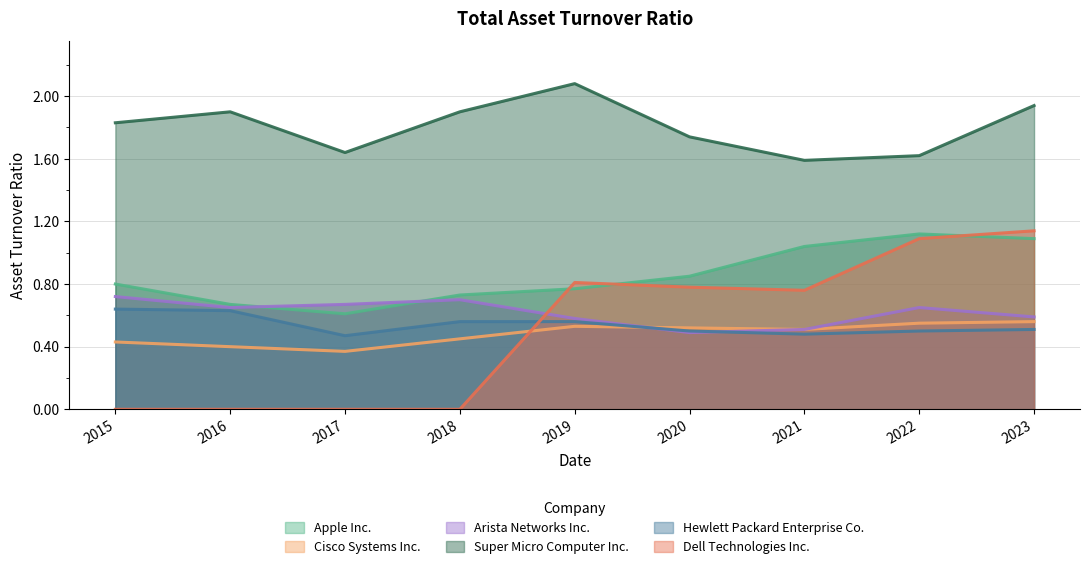

True or false: Apple Inc. and Super Micro Computer Inc. cross at least once.

False